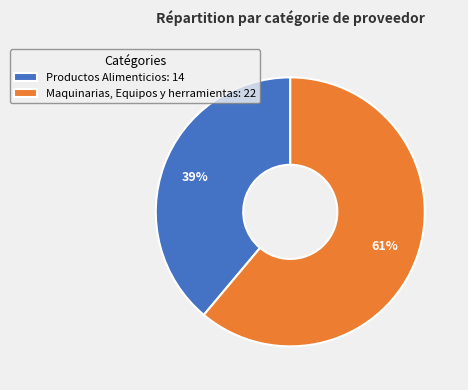

What percentage is the Productos Alimenticios slice, to the nearest percent?

39%